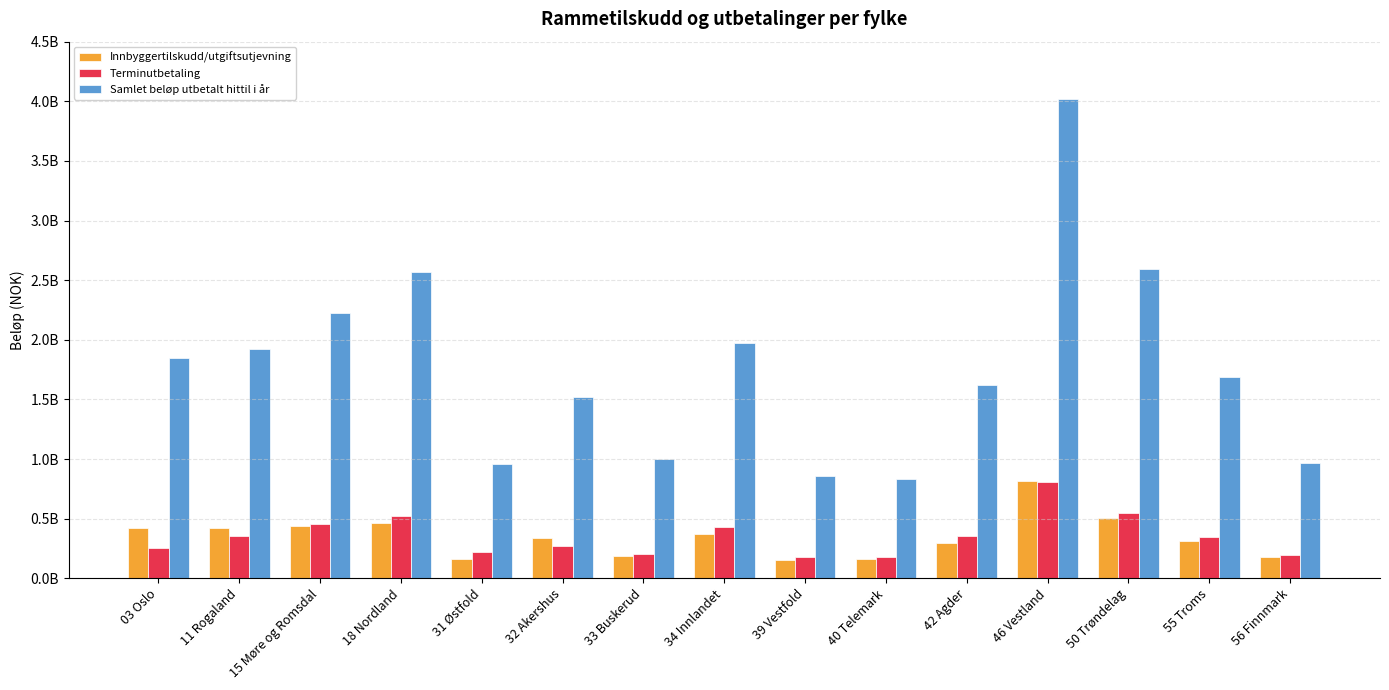

What is the total value across all series at 56 Finnmark?

1343361433